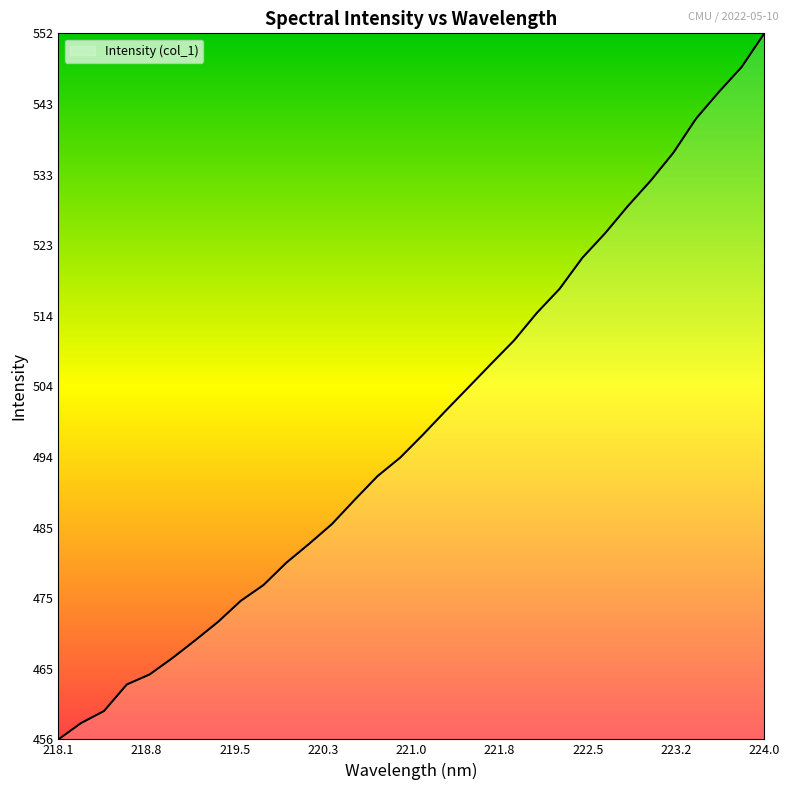

What is the greatest value displayed?

552.4